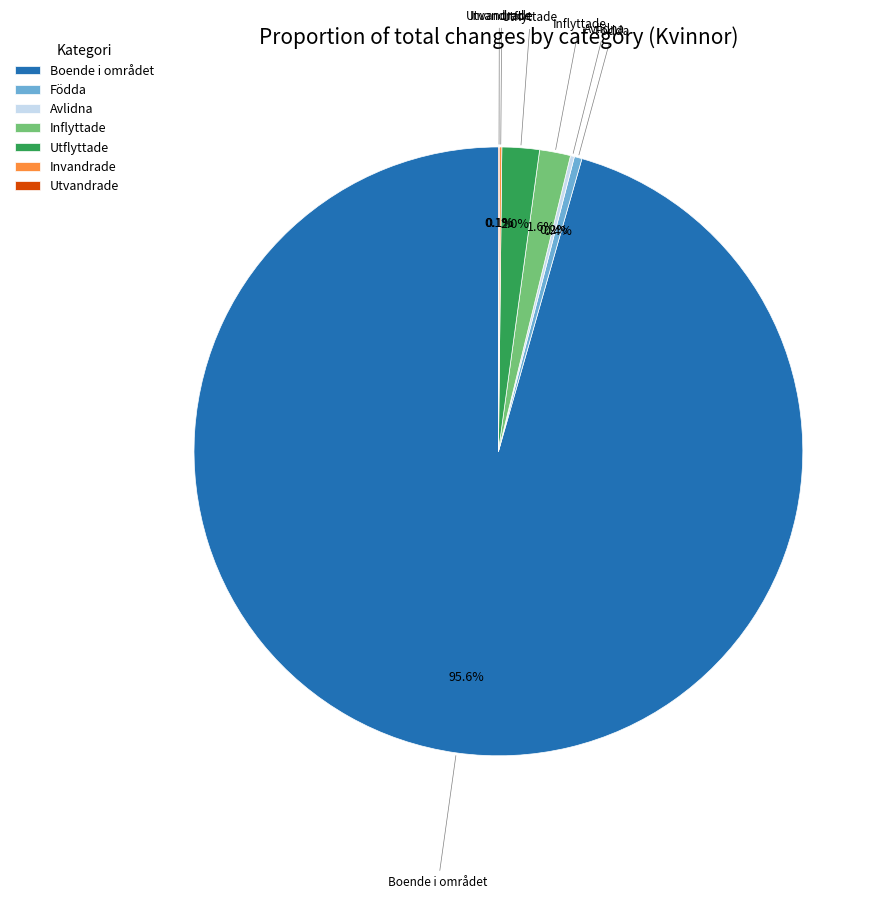

Is there a majority slice in this chart?

Yes